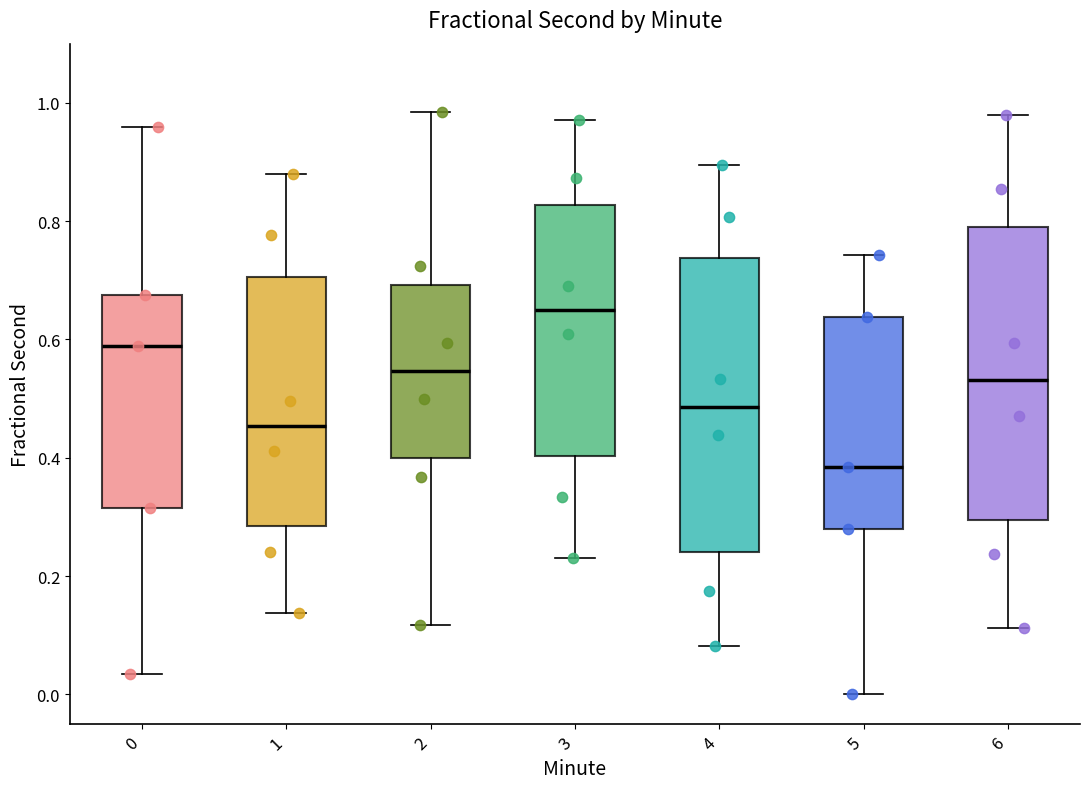

Where does the median line of the box at x = 5 sit on the y-axis? The values are not printed on the chart, so give them approximately, as read against the axis.

0.38